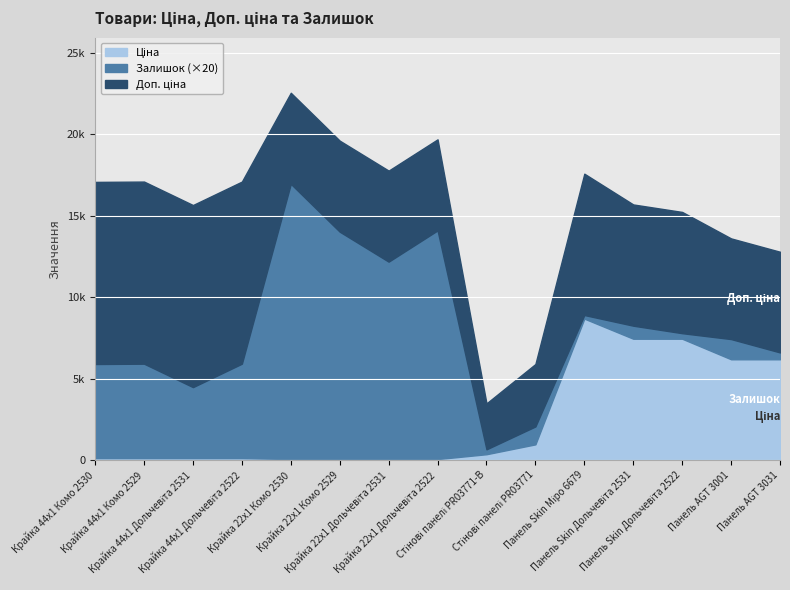

What is the label of the 7th point from the right?

Стінові панелі PR03771-B